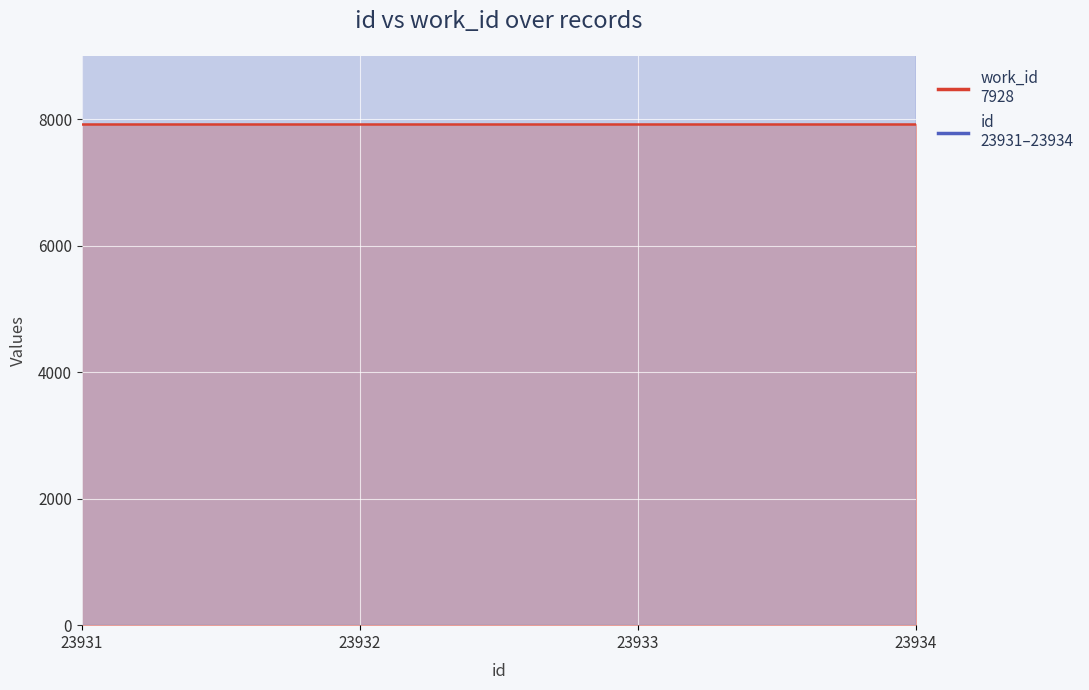

Does the chart display data point markers on the line(s)?

No